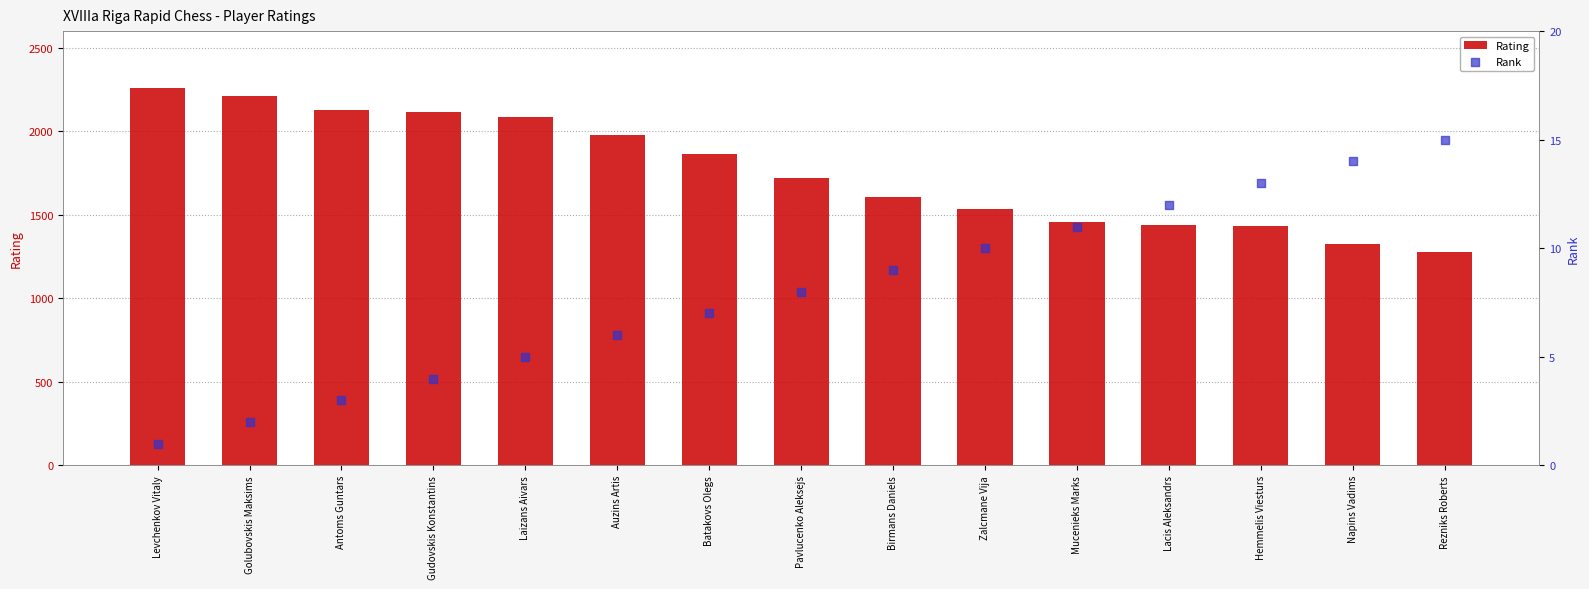

Is the value of Rank at Antoms Guntars greater than the value of Rating at Napins Vadims?

No